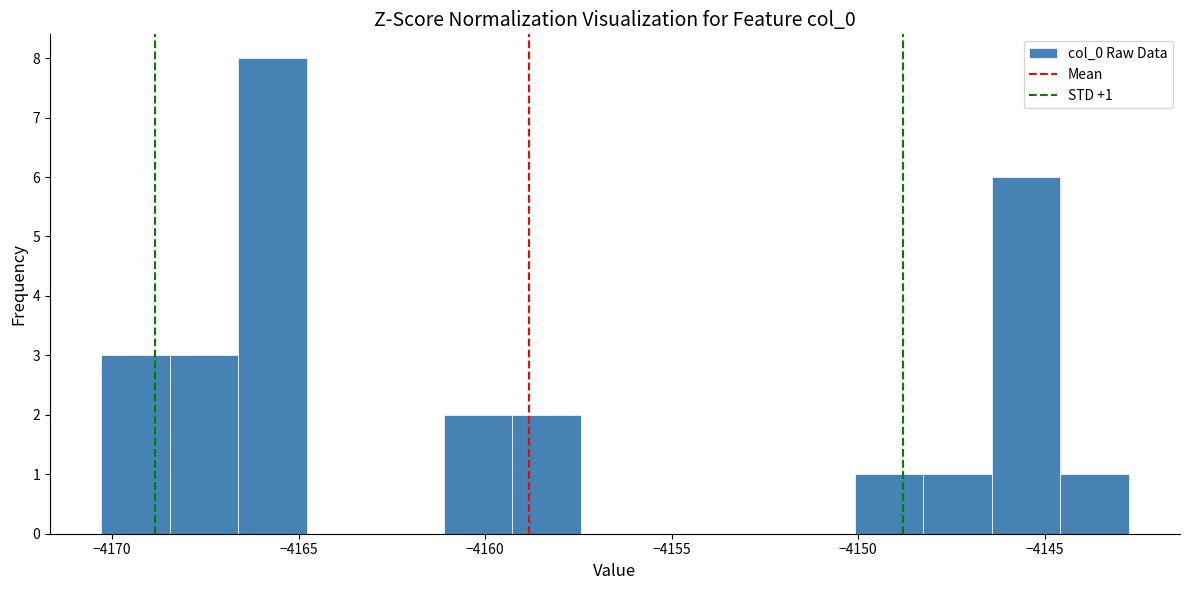

Around what value on the x-axis is the tallest bar? Give the approximate position of its centre, as read against the axis.

-4165.5